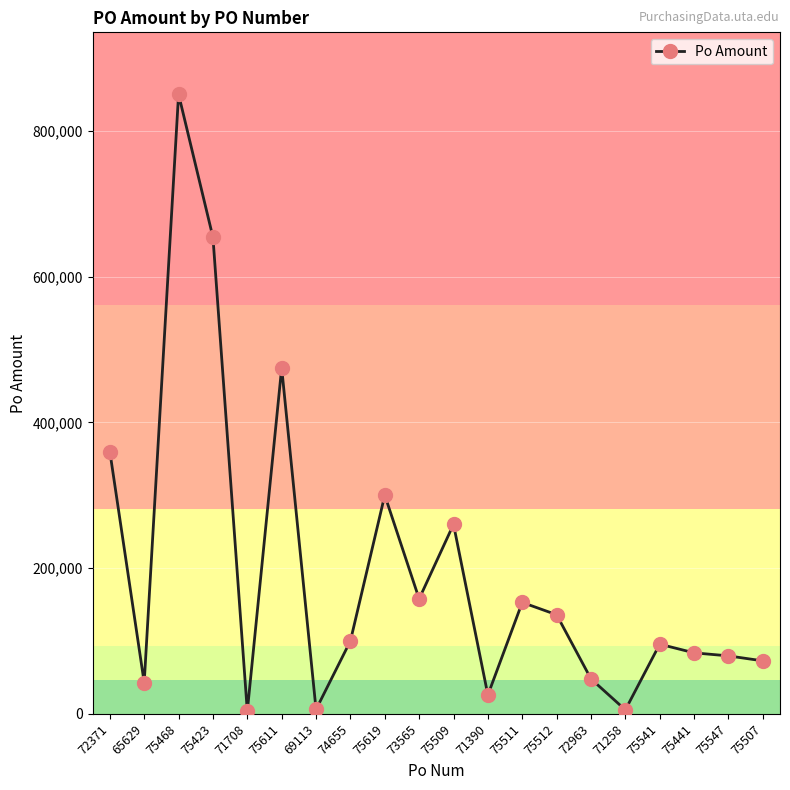

What is the sum of all values?

3908416.3